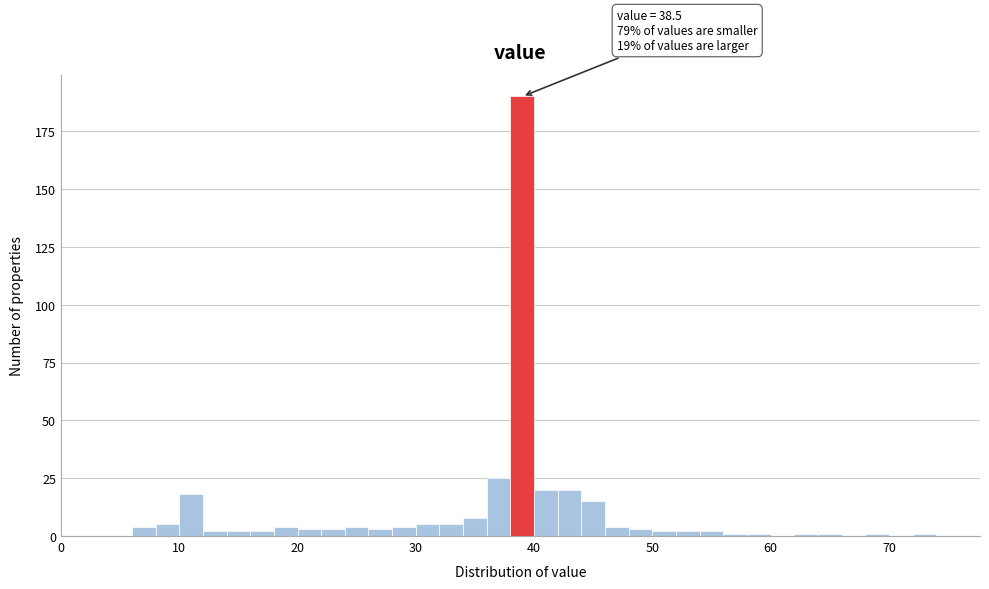

Read against the x-axis, roughly where is the centre of the tallest bar?

39